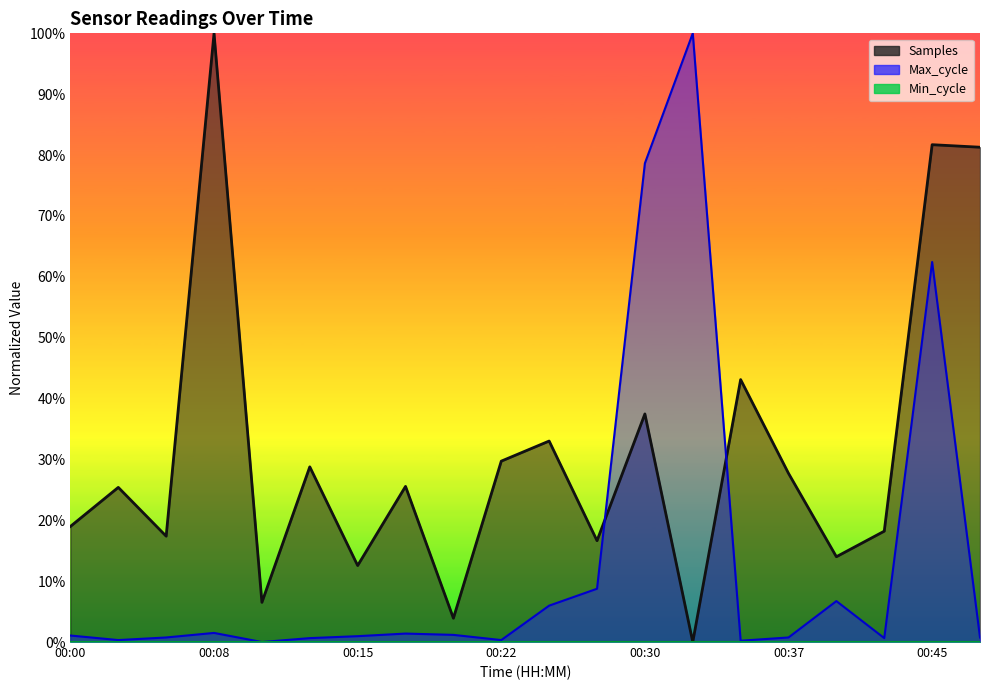

Which series has the widest spread of values?

Samples